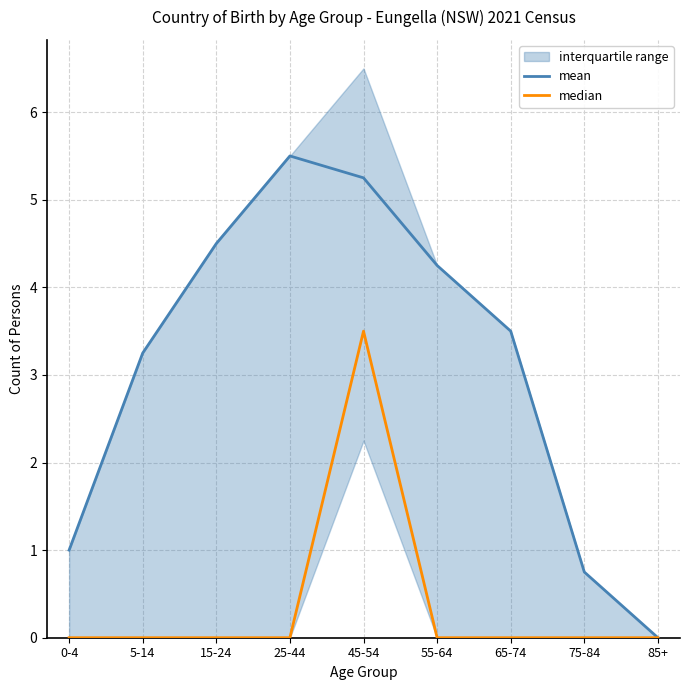

At which category is the sum across all series the highest?

45-54